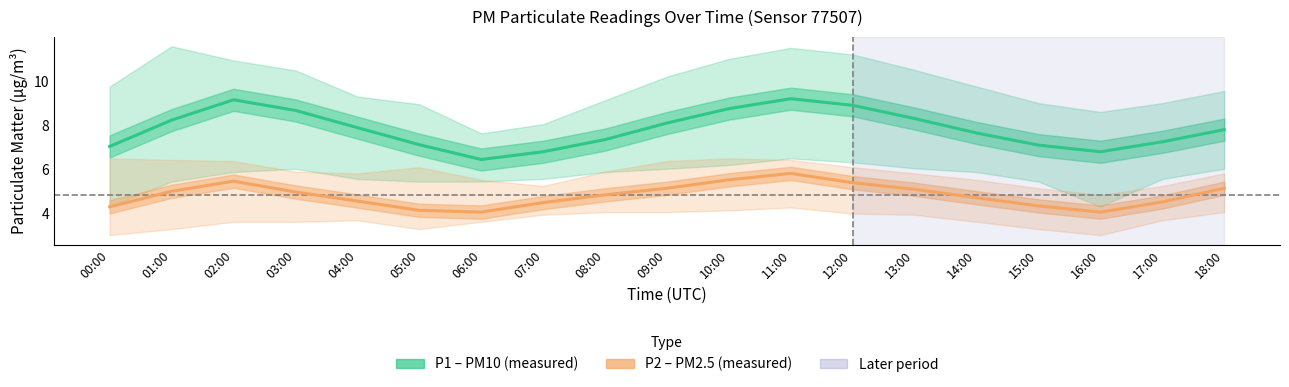

At which label is P1 (PM10) closest to 7?

00:00